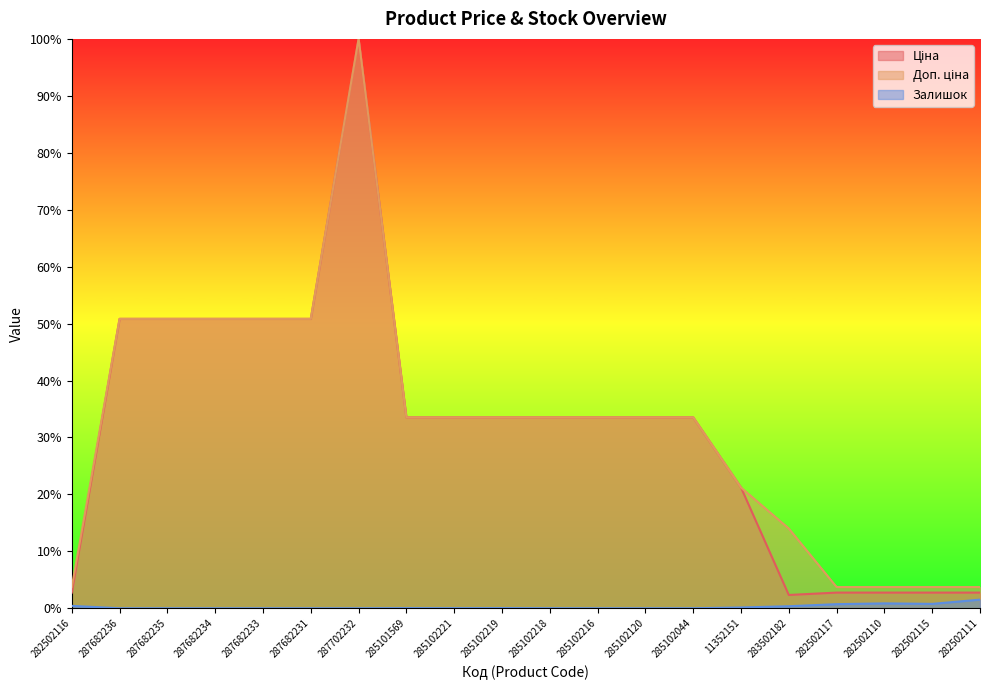

What is the label of the 15th point from the left?

11352151